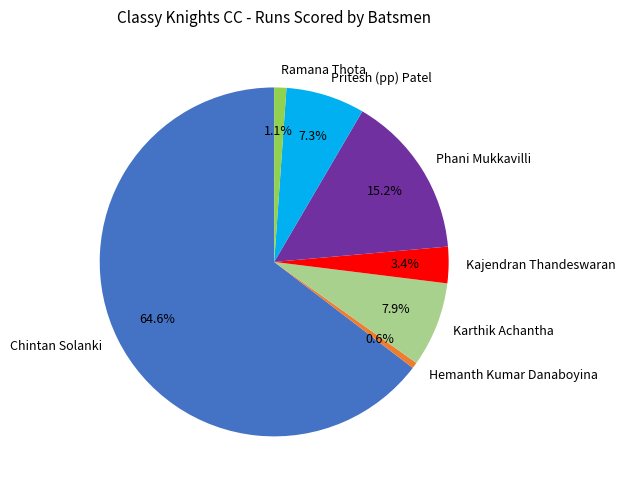

Which slice is the largest?

Chintan Solanki